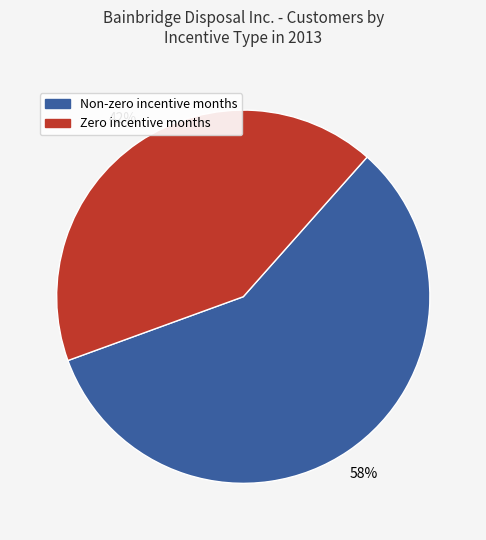

How many slices are in this pie chart?

2